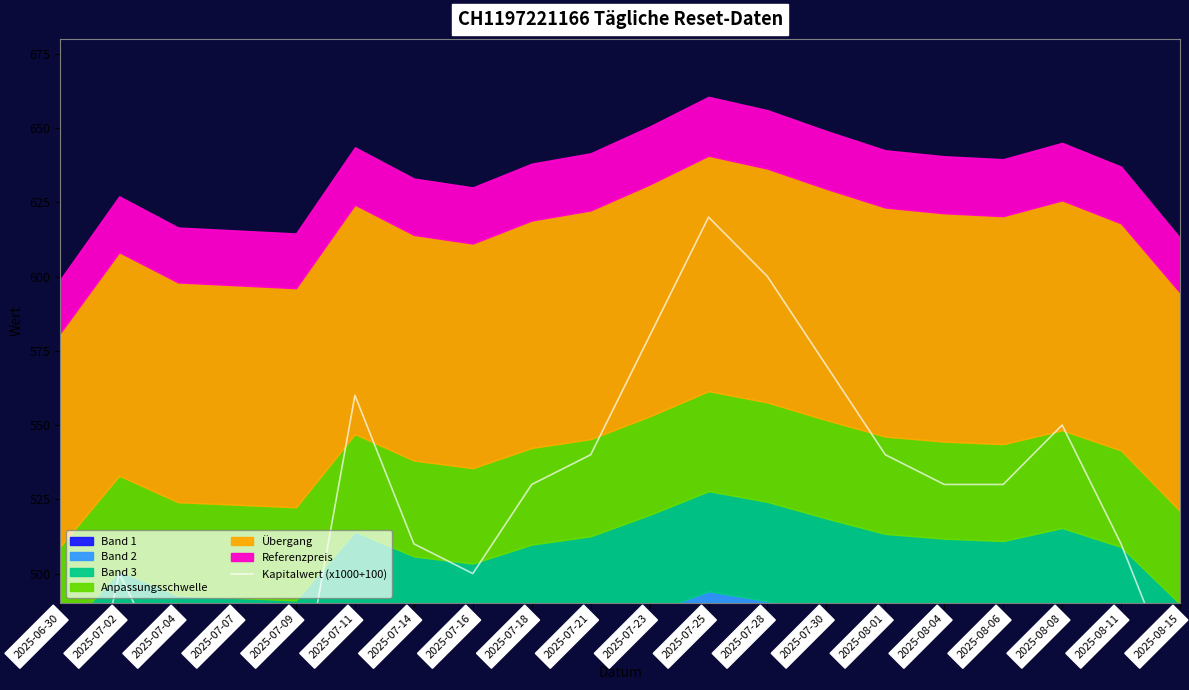

List the labels in order of value, smallest first.

2025-06-30, 2025-07-09, 2025-07-04, 2025-07-07, 2025-08-15, 2025-07-02, 2025-07-16, 2025-07-14, 2025-08-11, 2025-07-18, 2025-08-04, 2025-08-06, 2025-07-21, 2025-08-01, 2025-08-08, 2025-07-11, 2025-07-30, 2025-07-23, 2025-07-28, 2025-07-25